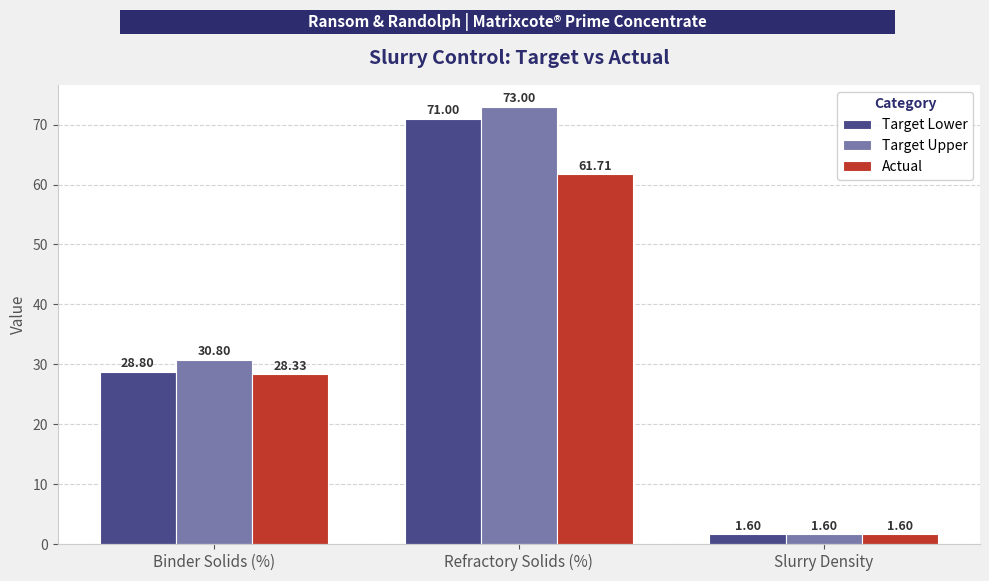

Is the value of Target Lower at Slurry Density greater than the value of Target Upper at Refractory Solids (%)?

No